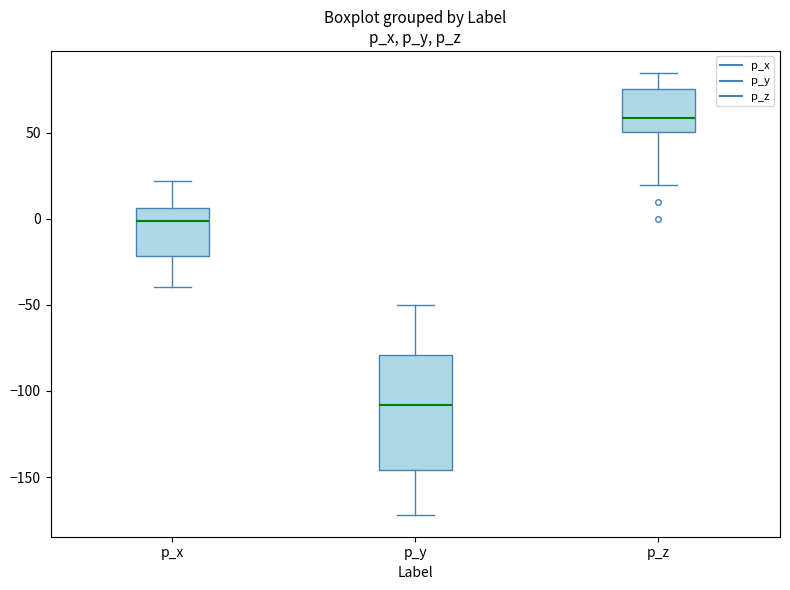

Where does the median line of the box for p_y sit on the y-axis? The values are not printed on the chart, so give them approximately, as read against the axis.

-110